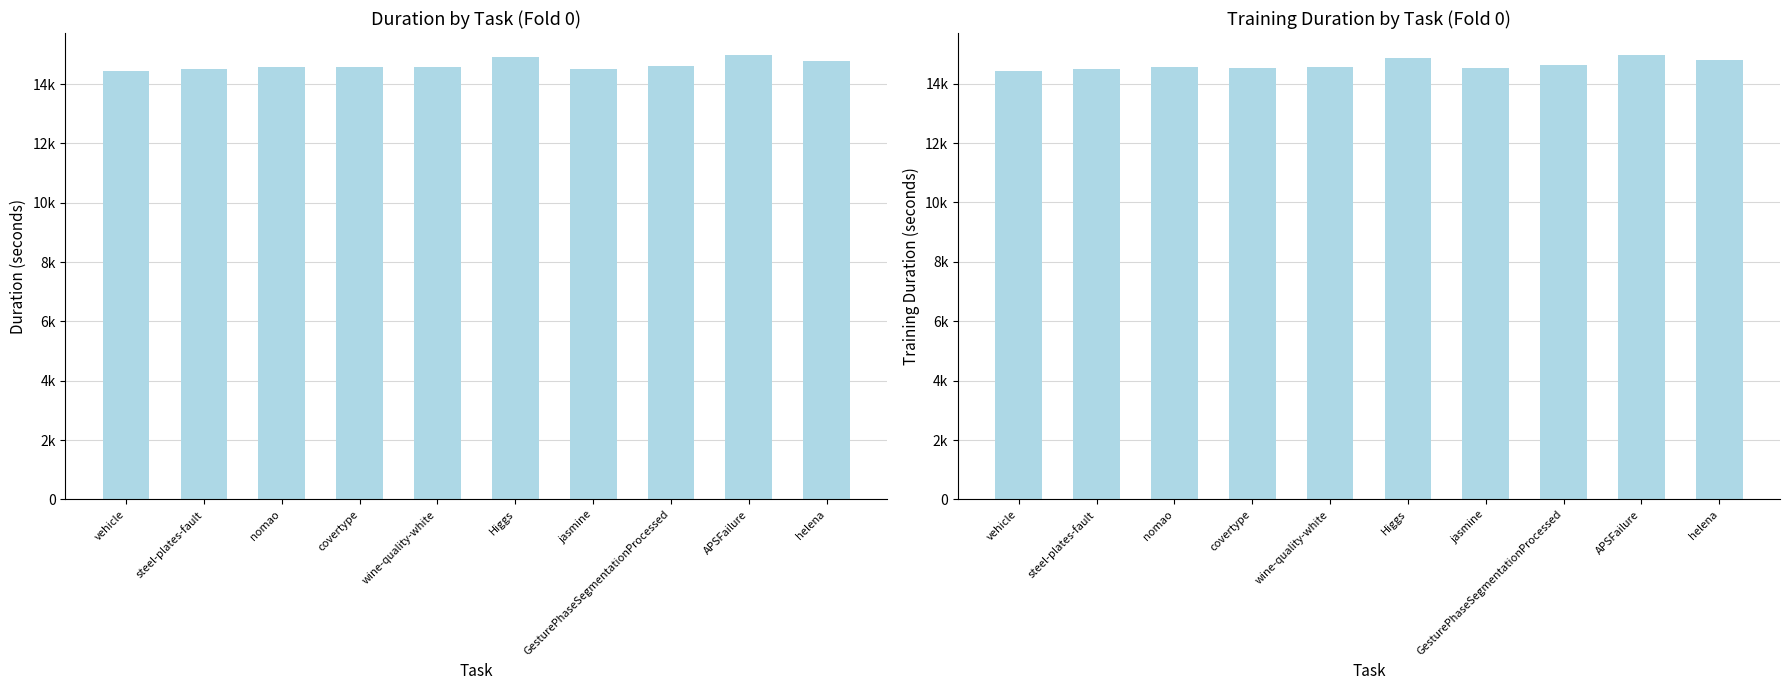

The fold_0 series shows 14517.9 at jasmine. True or false?

True